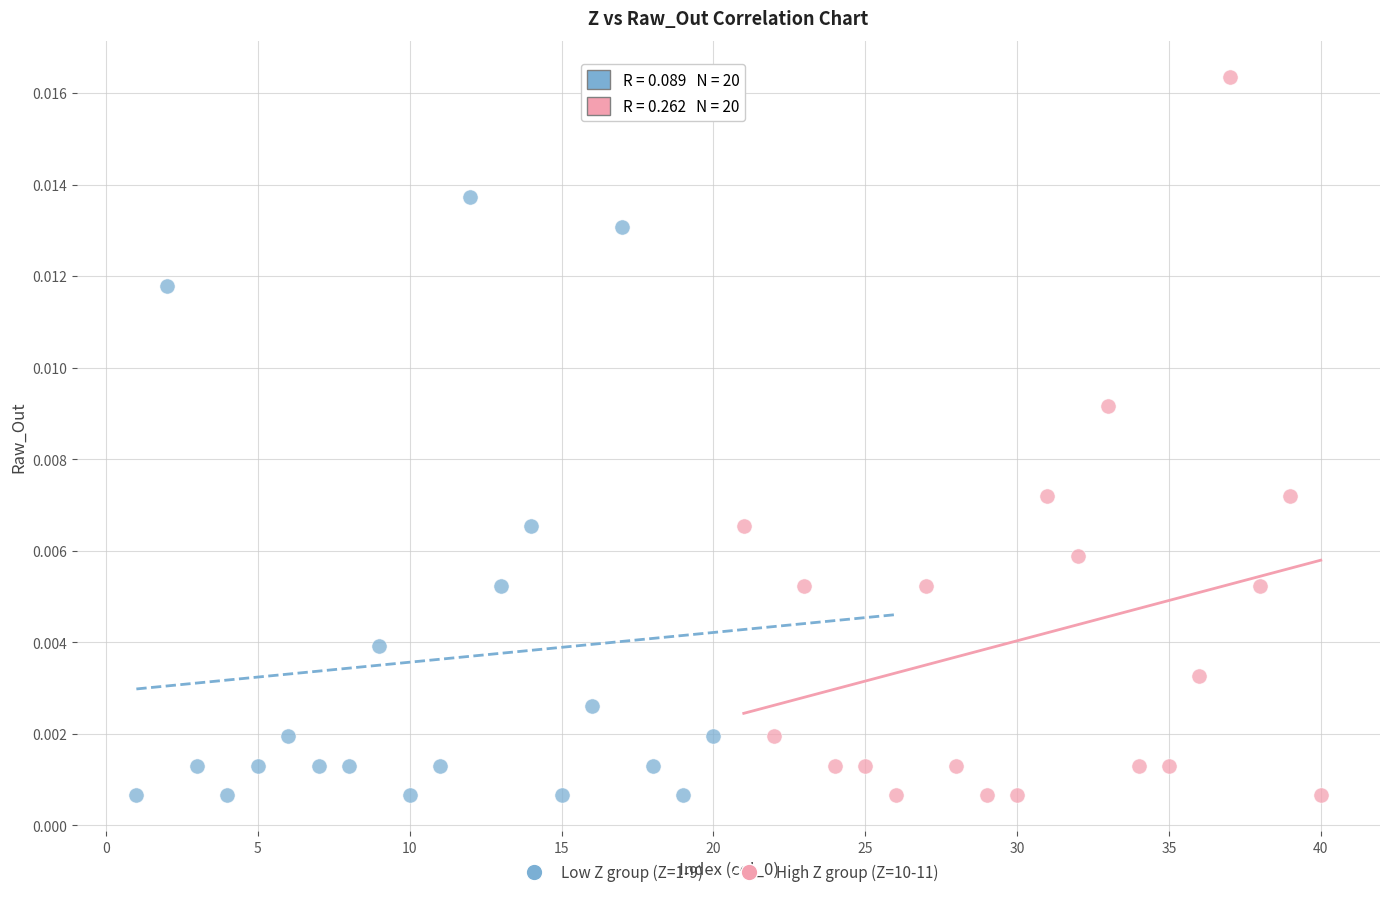

Which series has the largest Y range (max minus min)?

High Z group (Z=10-11)